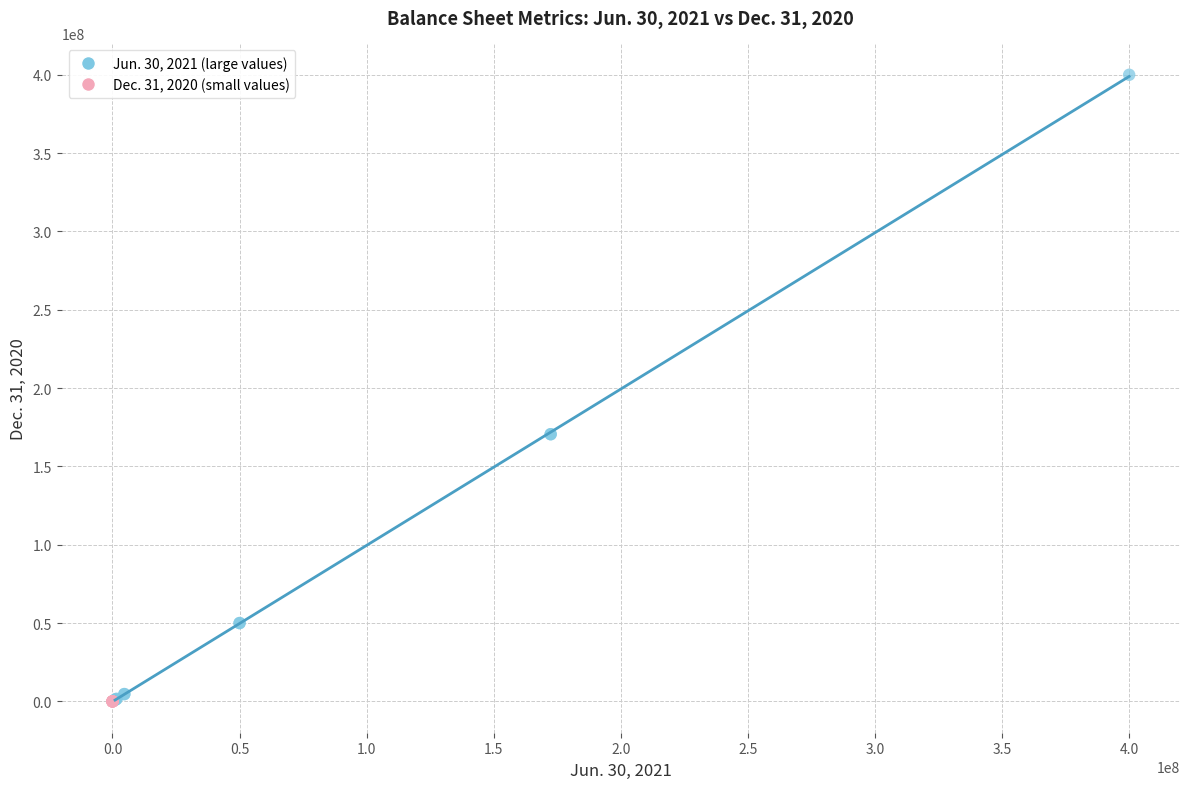

Which series has the widest spread of Y values?

Jun. 30, 2021 (large values)